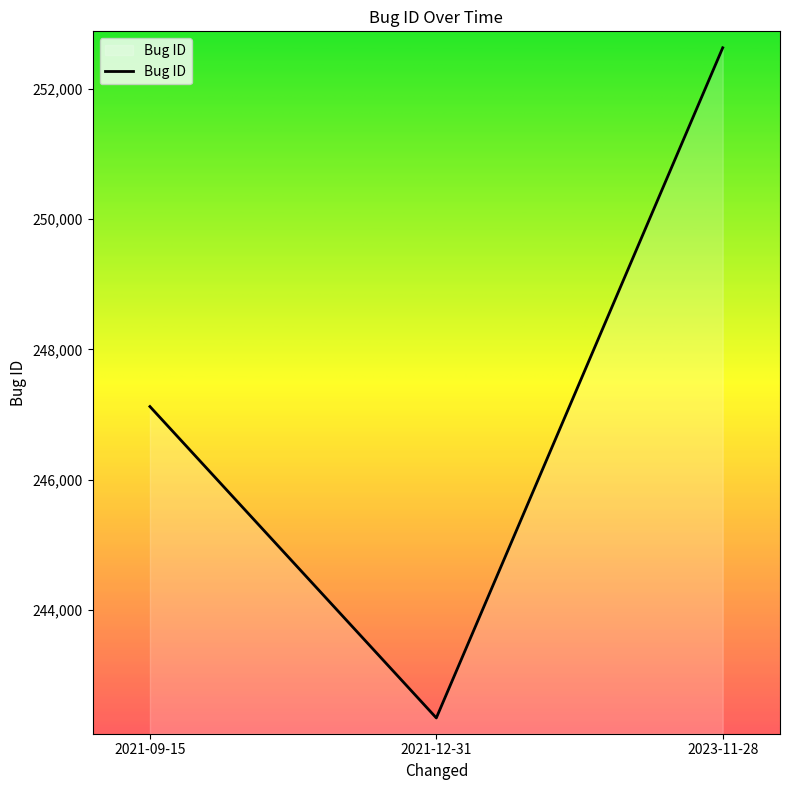

True or false: the data shows 247124 at 2021-09-15.

True